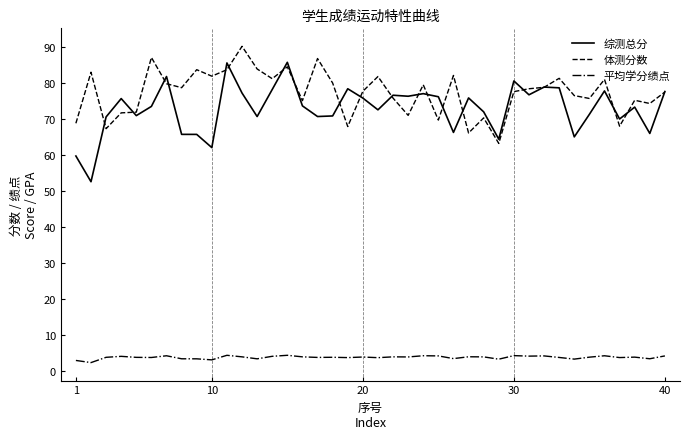

Rank the series by their maximum value, from lowest to highest.

平均学分绩点, 综测总分, 体测分数